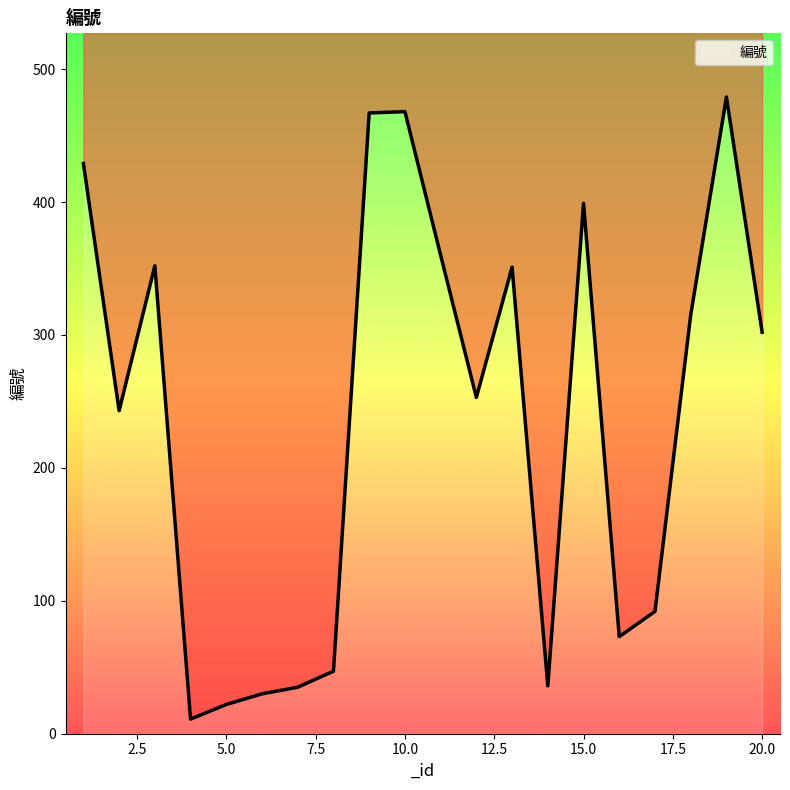

How many series are shown in this chart?

1